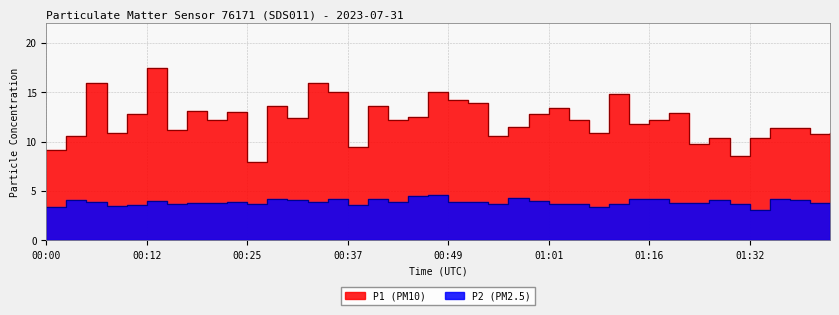

Which series has the largest total across all categories?

P1